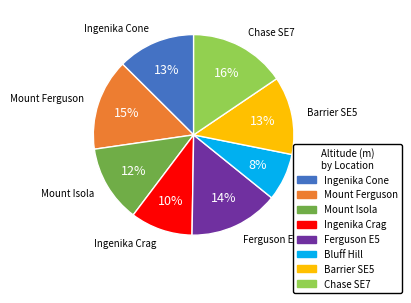

Combined, do Mount Ferguson and Barrier SE5 account for over 50%?

No